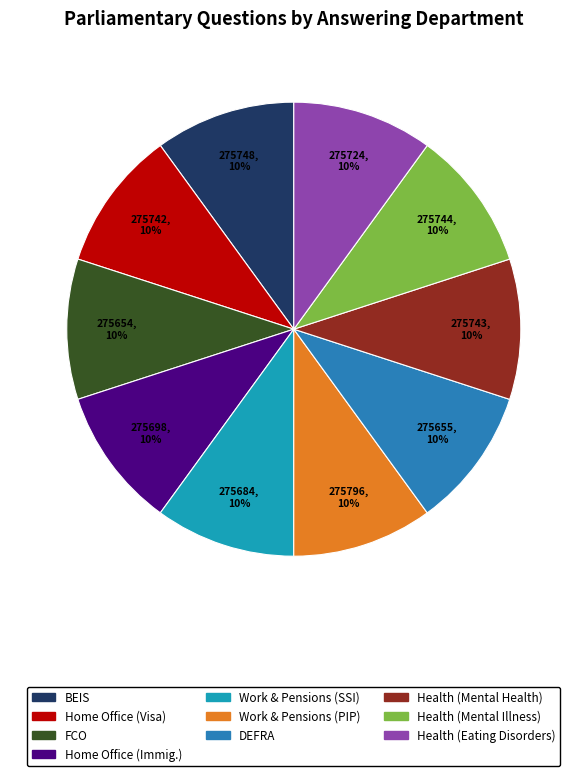

Count the number of slices in the pie.

10